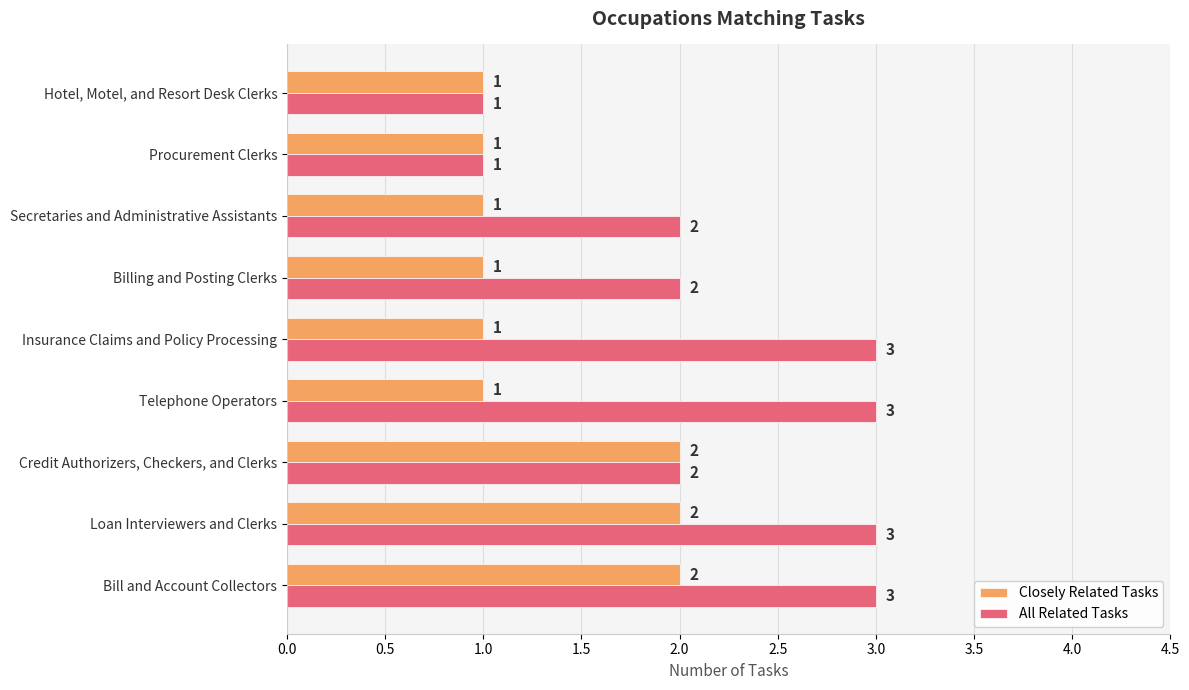

What is the total value across all series at Credit Authorizers, Checkers, and Clerks?

4